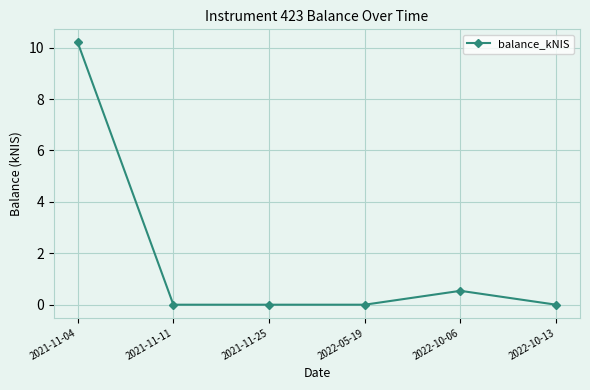

What is the difference between the second highest and second lowest values?

0.5